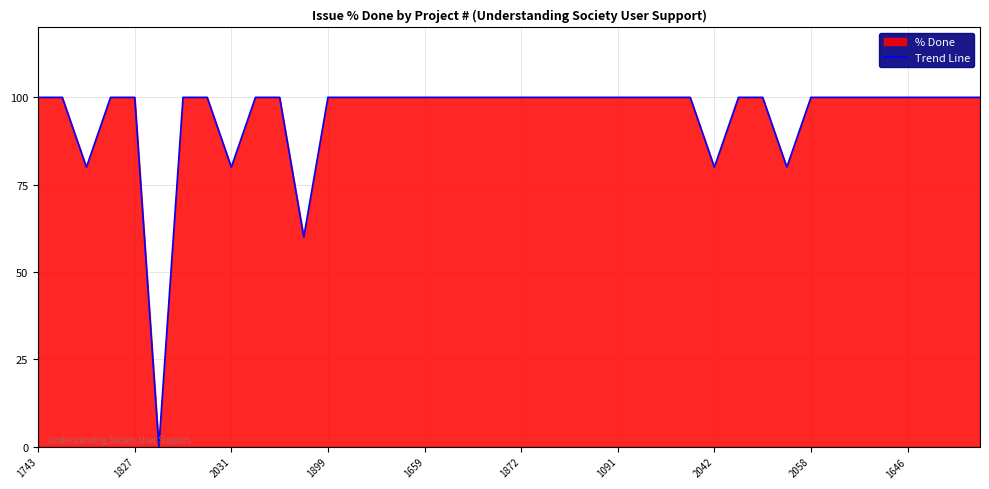

The value at 25 is 100. True or false?

True